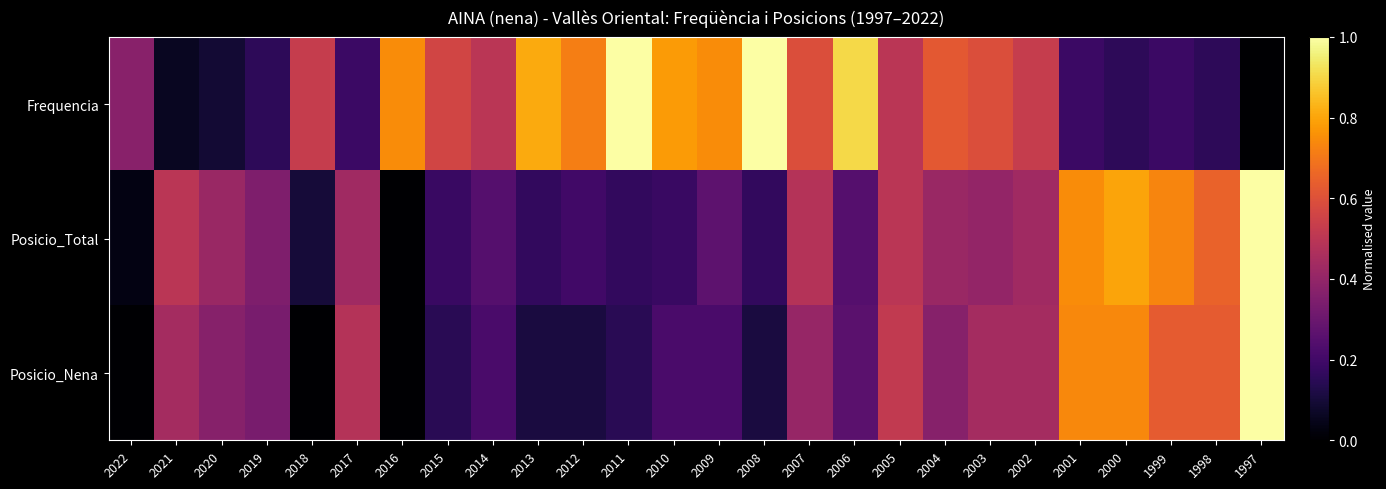

Reading left to right, transcribe all the data shown in this chart.

Frequencia: 2022=0.4	2021=0.1	2020=0.1	2019=0.2	2018=0.5	2017=0.2	2016=0.7	2015=0.6	2014=0.5	2013=0.8	2012=0.7	2011=1.0	2010=0.8	2009=0.7	2008=1.0	2007=0.6	2006=0.9	2005=0.5	2004=0.6	2003=0.6	2002=0.5	2001=0.2	2000=0.2	1999=0.2	1998=0.2	1997=0.0
Posicio_Total: 2022=0.0	2021=0.5	2020=0.4	2019=0.3	2018=0.1	2017=0.4	2016=0.0	2015=0.2	2014=0.2	2013=0.2	2012=0.2	2011=0.2	2010=0.2	2009=0.3	2008=0.2	2007=0.5	2006=0.2	2005=0.5	2004=0.4	2003=0.4	2002=0.4	2001=0.7	2000=0.8	1999=0.7	1998=0.6	1997=1.0
Posicio_Nena: 2022=0.0	2021=0.4	2020=0.4	2019=0.3	2018=0.0	2017=0.5	2016=0.0	2015=0.1	2014=0.2	2013=0.1	2012=0.1	2011=0.1	2010=0.2	2009=0.2	2008=0.1	2007=0.4	2006=0.3	2005=0.5	2004=0.4	2003=0.4	2002=0.4	2001=0.7	2000=0.7	1999=0.6	1998=0.6	1997=1.0